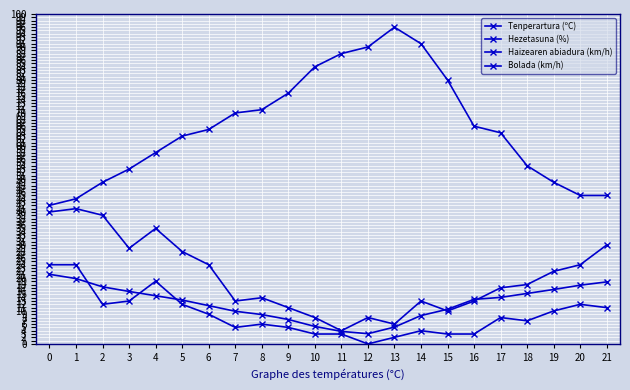

How many lines are shown in the chart?

4